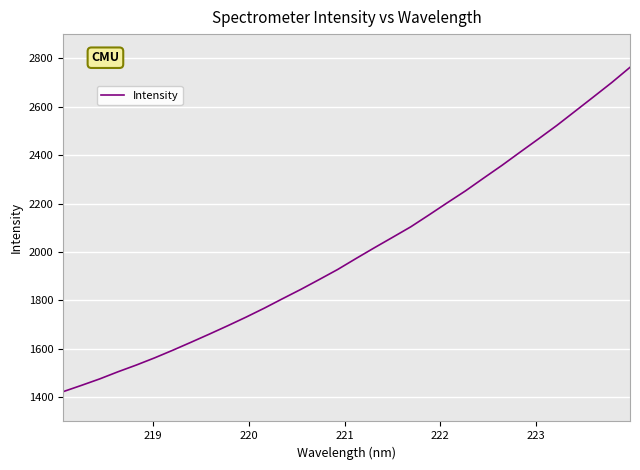

Reading left to right, list all the values displayed in this chart.

1422.9	1448.9	1475.6	1505.1	1532.9	1562.6	1594.4	1627.4	1661.0	1695.5	1731.0	1768.1	1807.3	1845.8	1886.4	1927.5	1972.6	2016.9	2060.2	2103.8	2153.1	2203.3	2252.6	2305.8	2358.3	2413.3	2467.7	2523.1	2581.8	2640.6	2699.9	2762.8